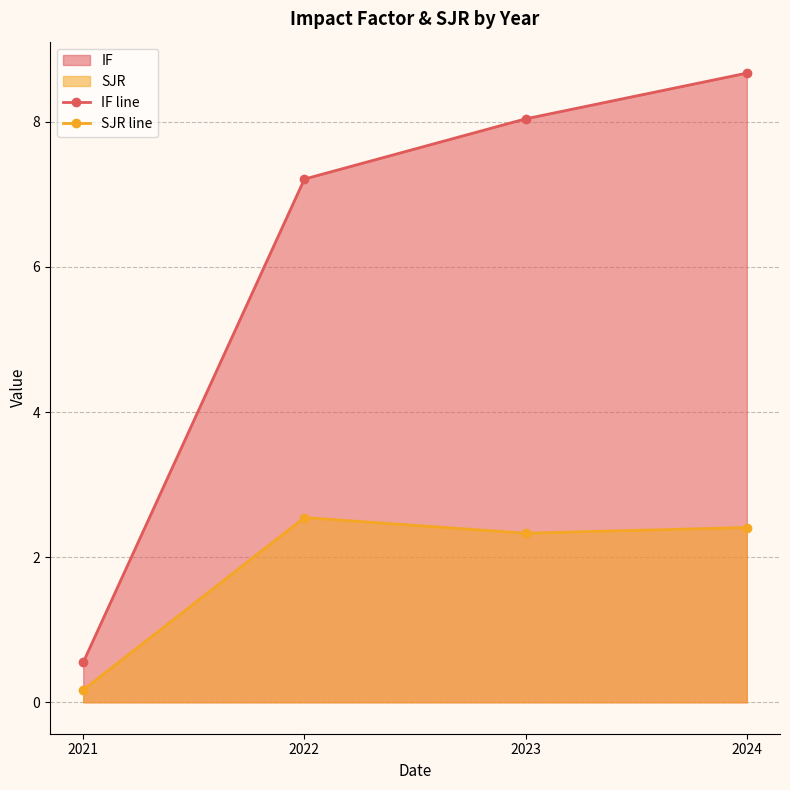

Which category has the highest value in the SJR line series?

2022